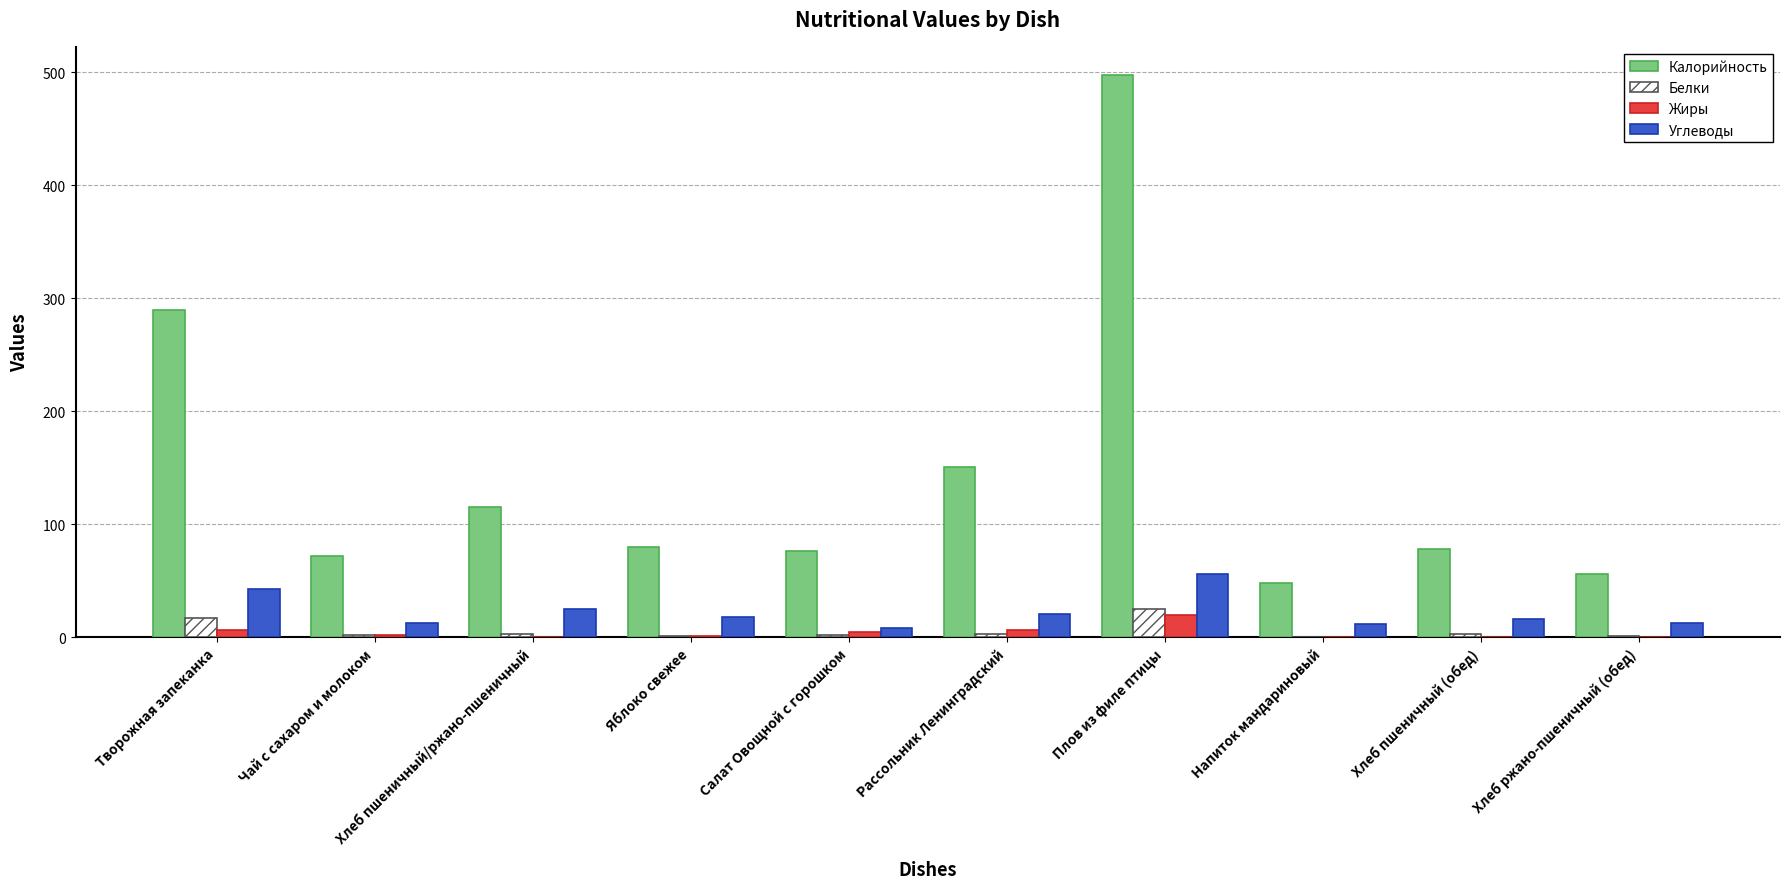

What is the maximum value for Белки?

25.2